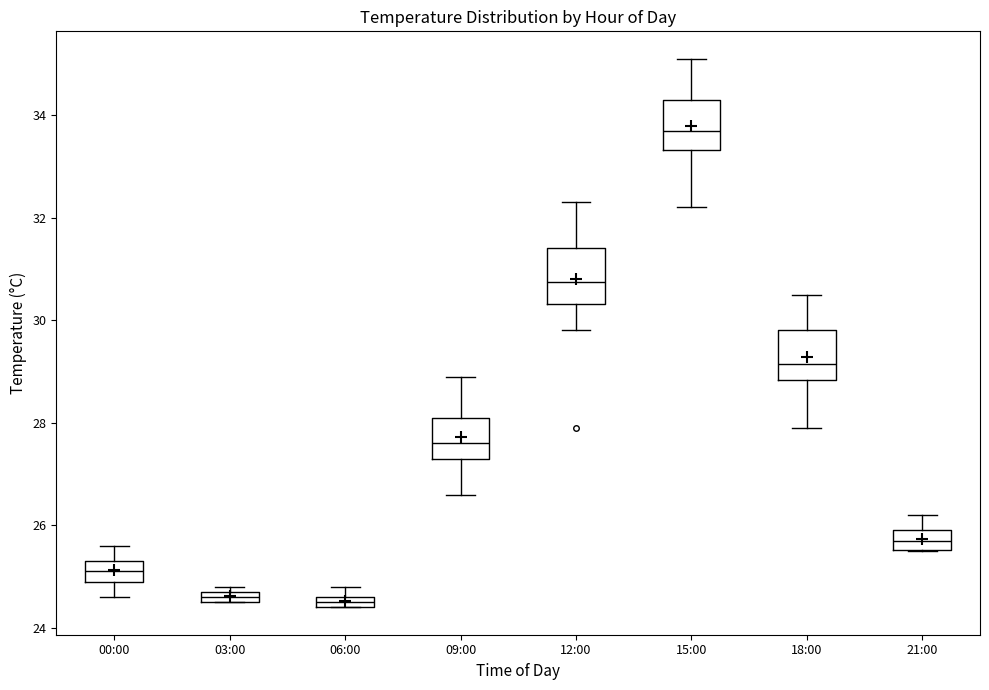

Which box has the highest median line?

15:00